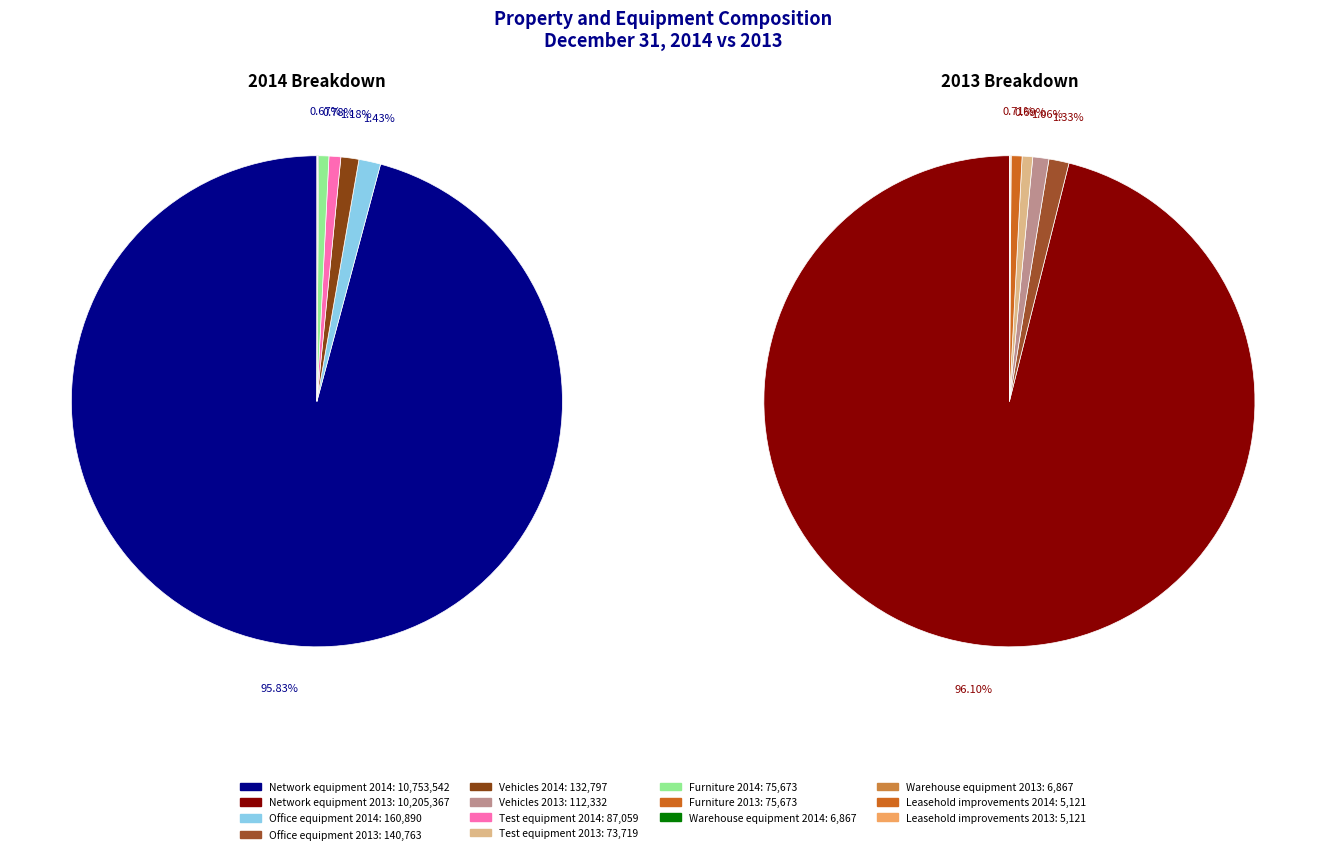

True or false: 3 accounts for 11% of the total.

False